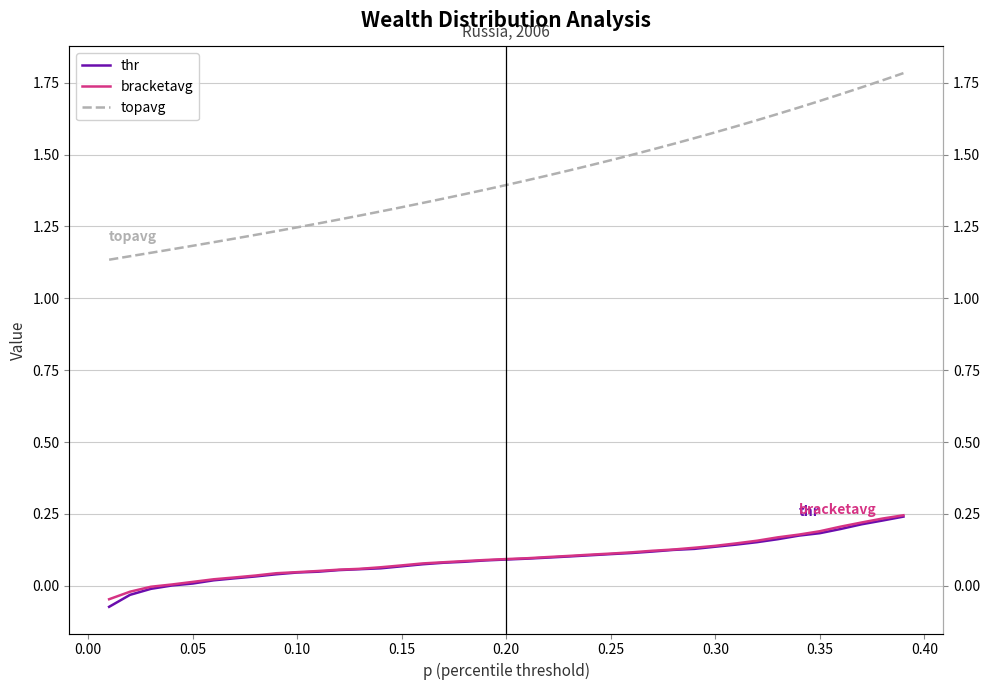

True or false: topavg and bracketavg intersect in this chart.

False